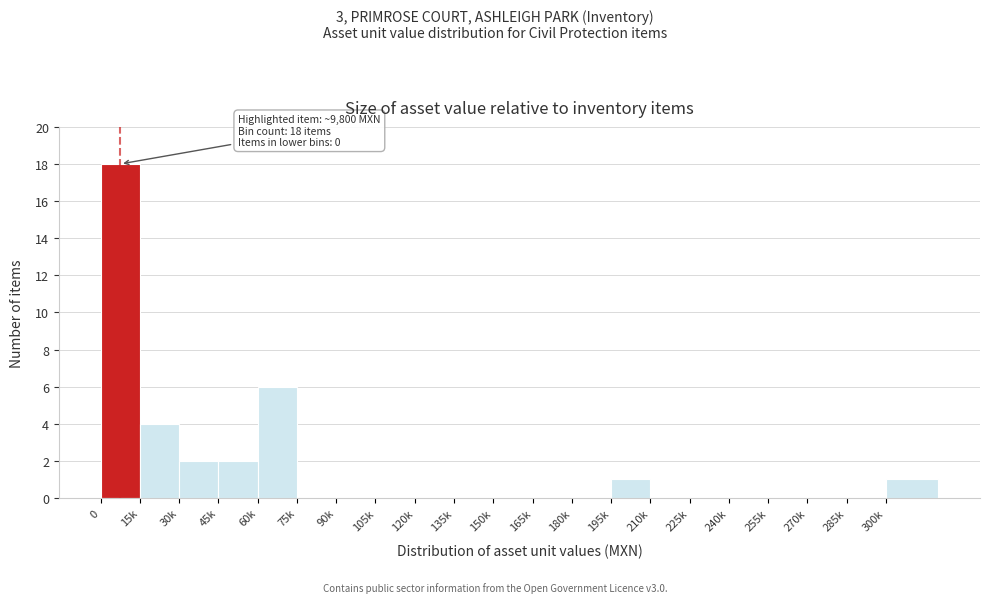

Reading left to right, list all the values displayed in this chart.

0=18	15k=4	30k=2	45k=2	60k=6	75k=0	90k=0	105k=0	120k=0	135k=0	150k=0	165k=0	180k=0	195k=1	210k=0	225k=0	240k=0	255k=0	270k=0	285k=0	300k=1